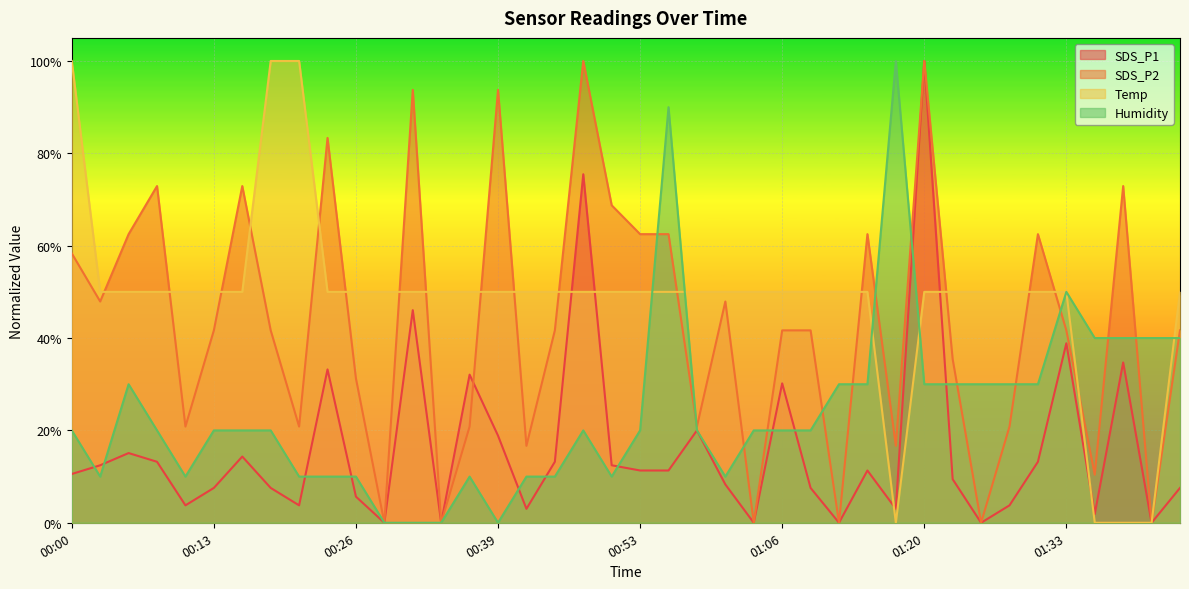

Which series has the largest total across all categories?

Temp